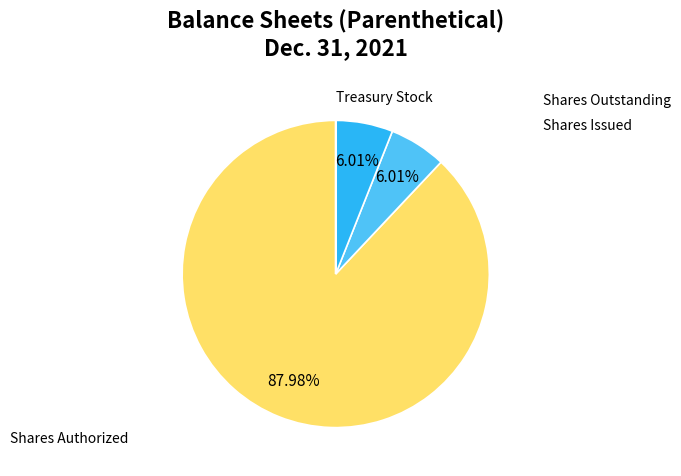

Is there a majority slice in this chart?

Yes